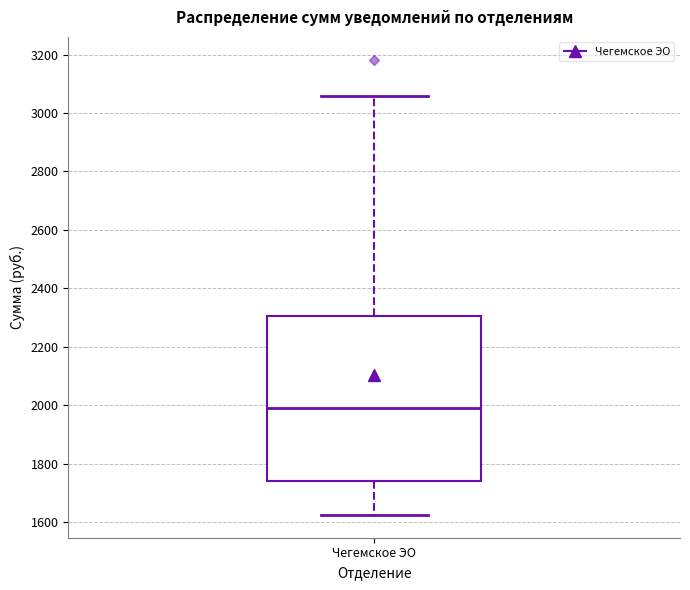

Where does the upper whisker of the box for Чегемское ЭО end on the y-axis? The values are not printed on the chart, so give them approximately, as read against the axis.

3060